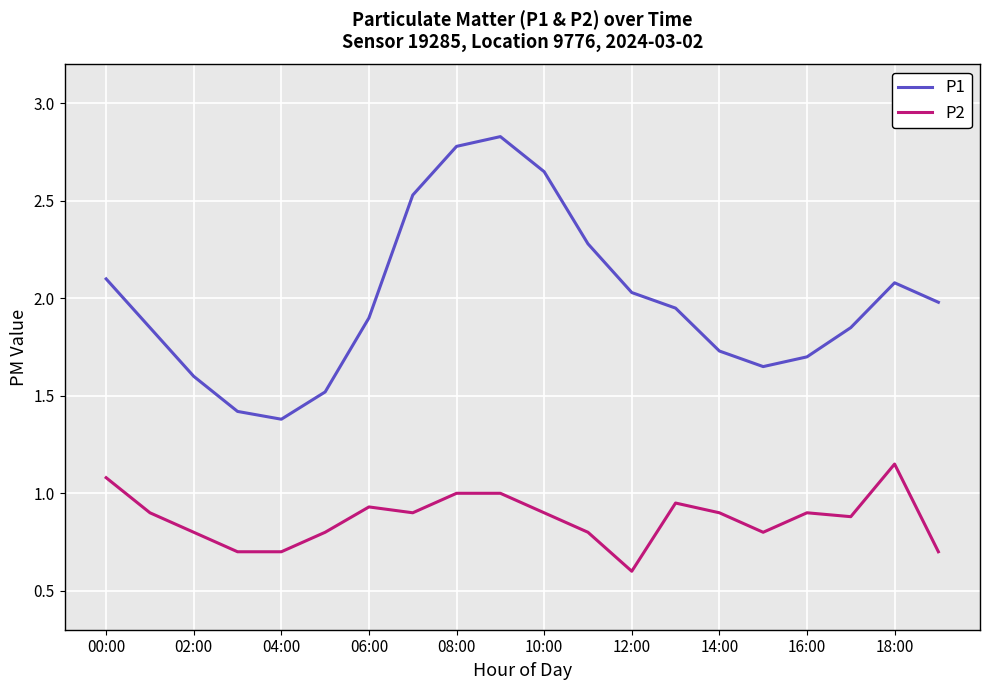

What is the minimum value shown in the chart?

0.6